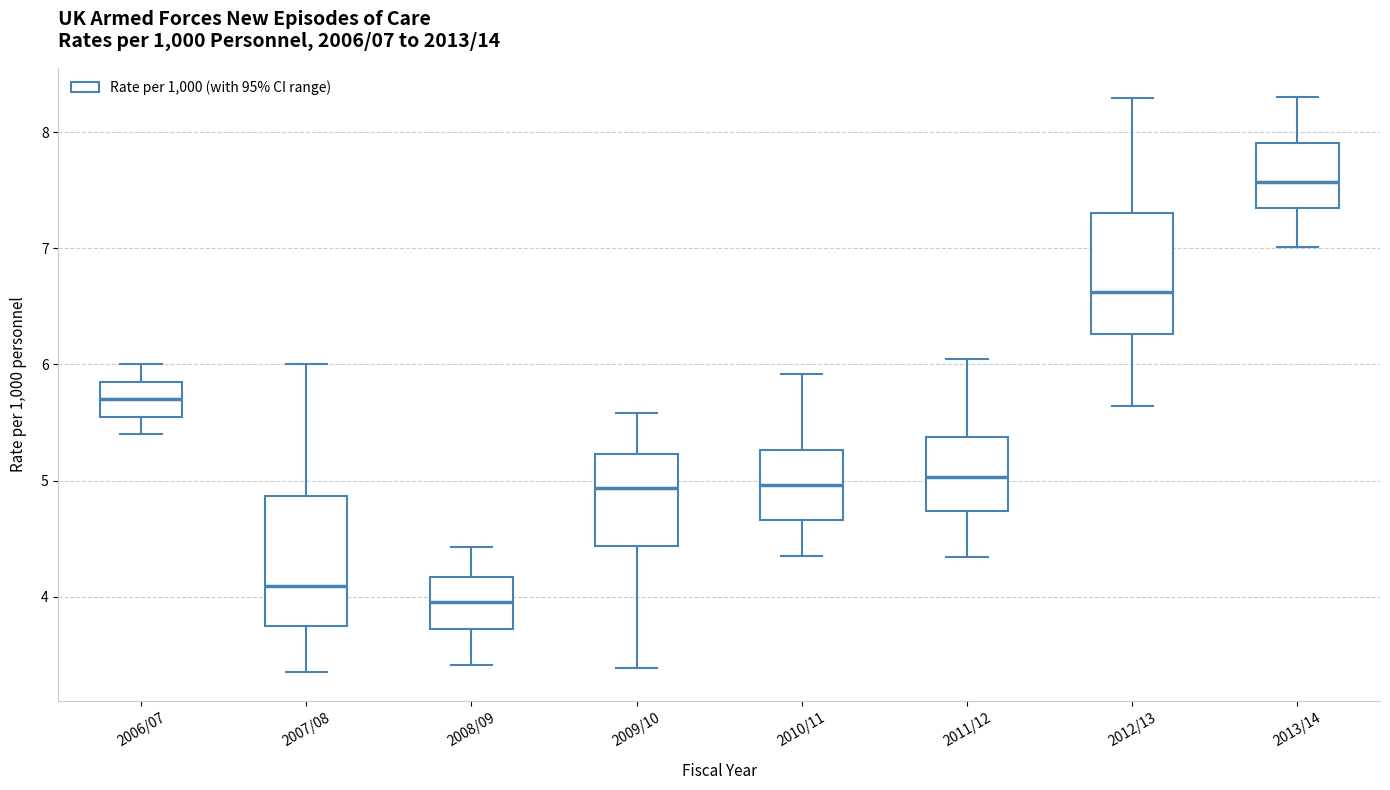

Which box's median line is the highest?

2013/14